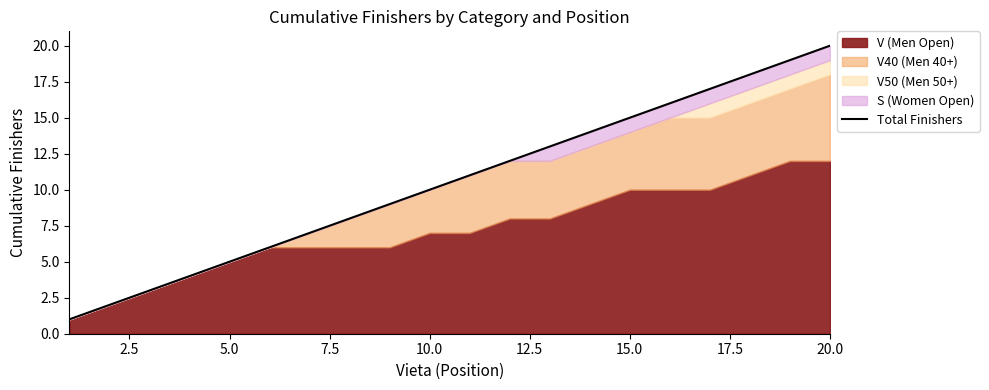

Does the chart have visible grid lines?

No